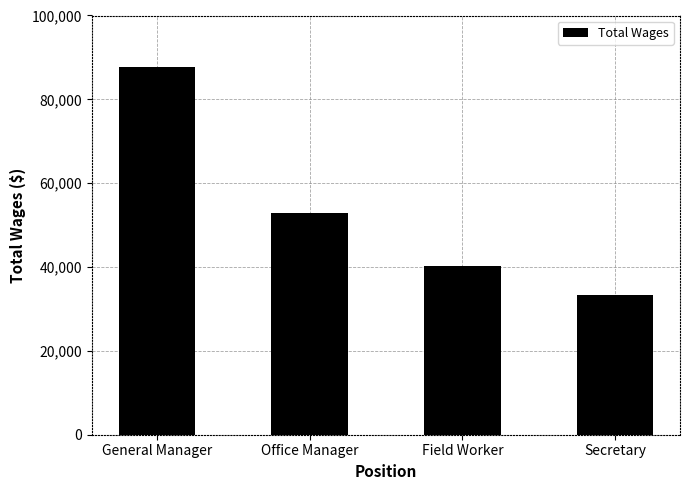

Where is the data nearest to the value 60542?

Office Manager